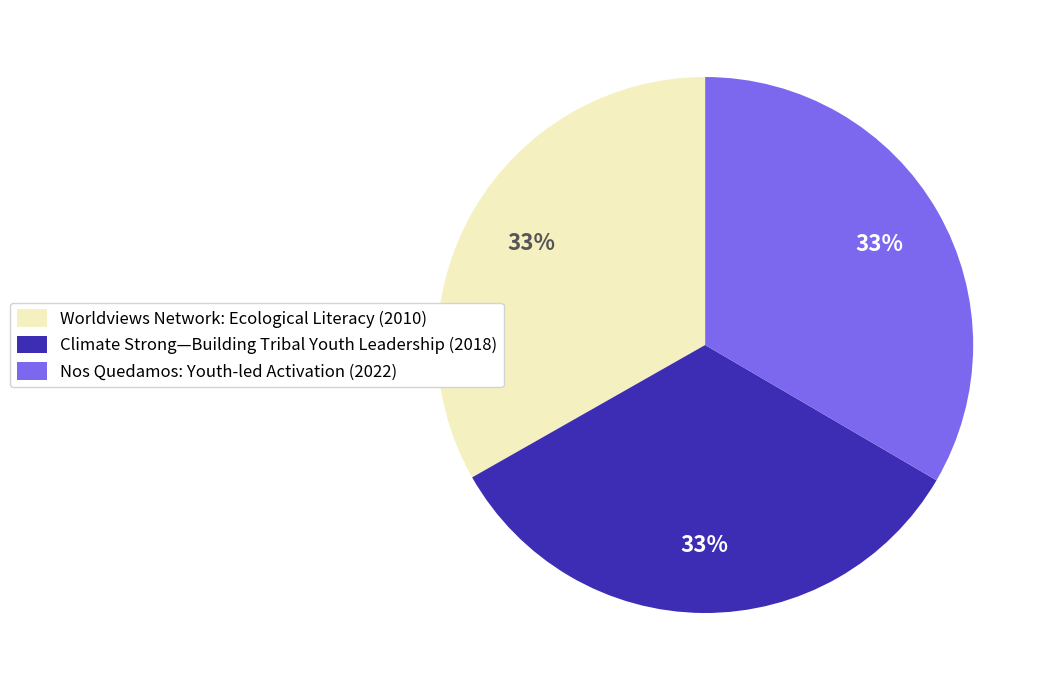

To the nearest percent, what is the average slice percentage?

33%